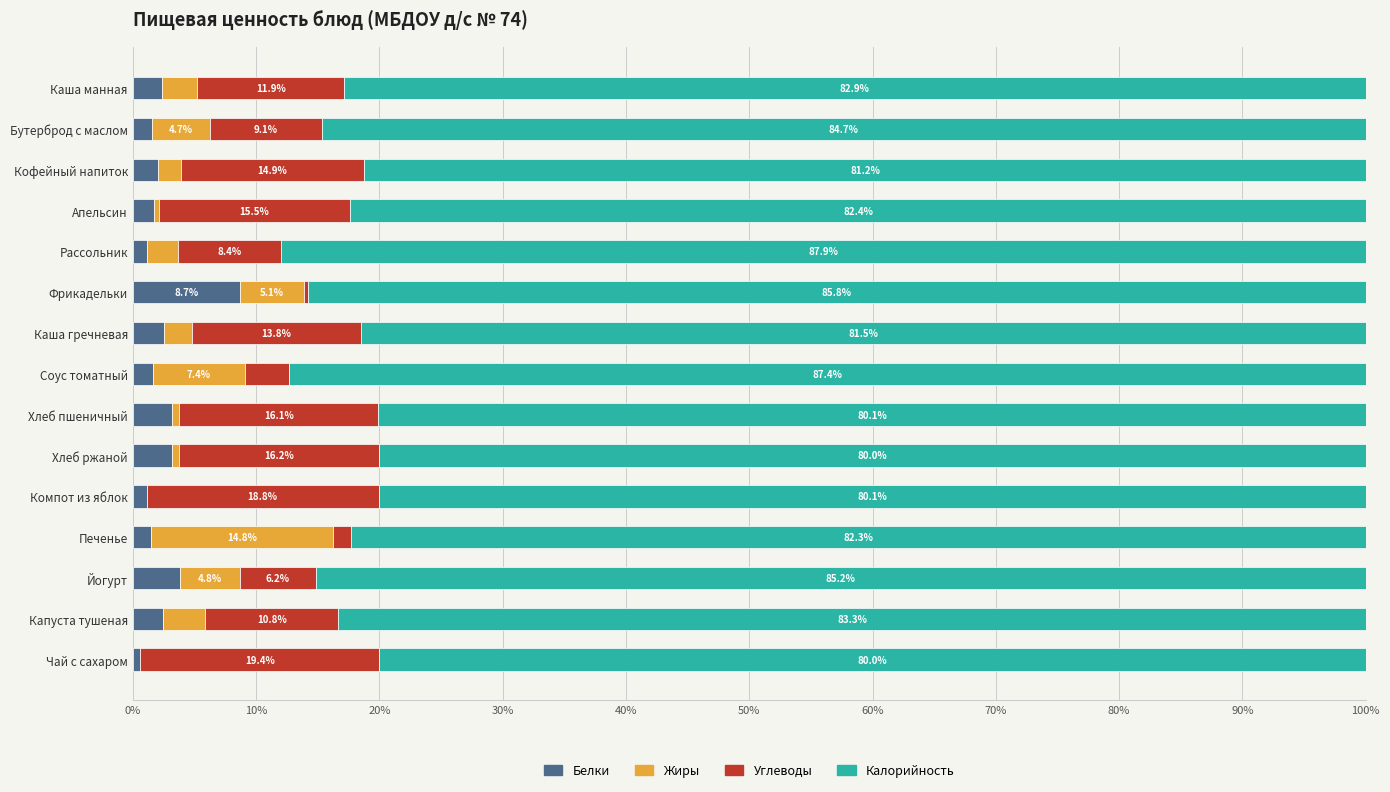

What is the highest value of the Белки series?

8.7